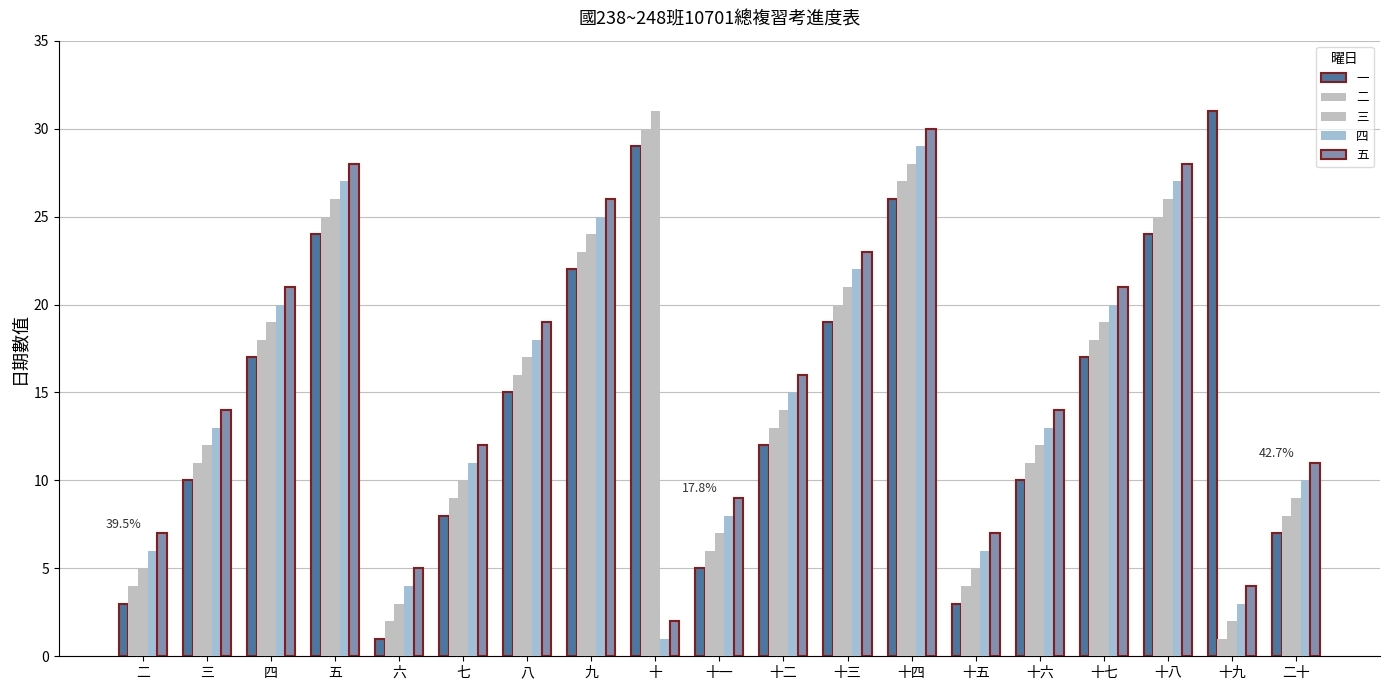

What is the value of the 二 bar at the 13th from the left?

27